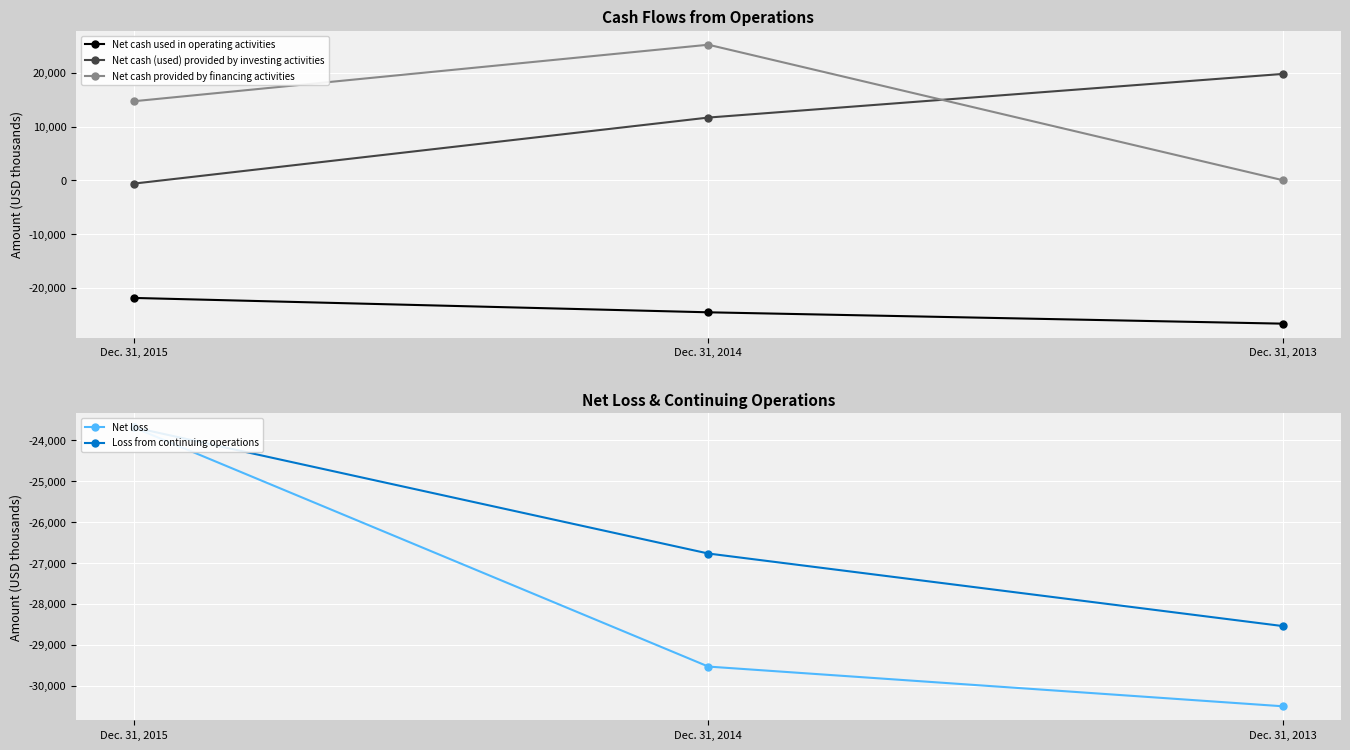

Is it true that Net loss equals -6096 at Dec. 31, 2015?

False